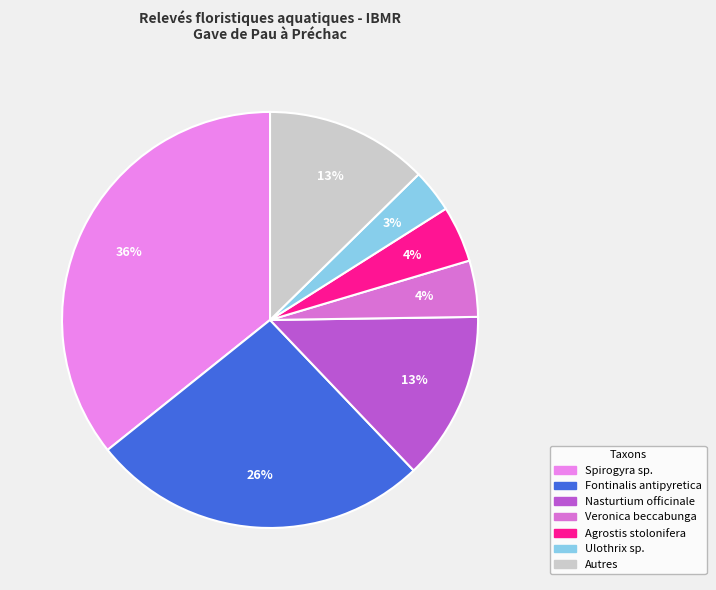

How many segments does this pie chart have?

7